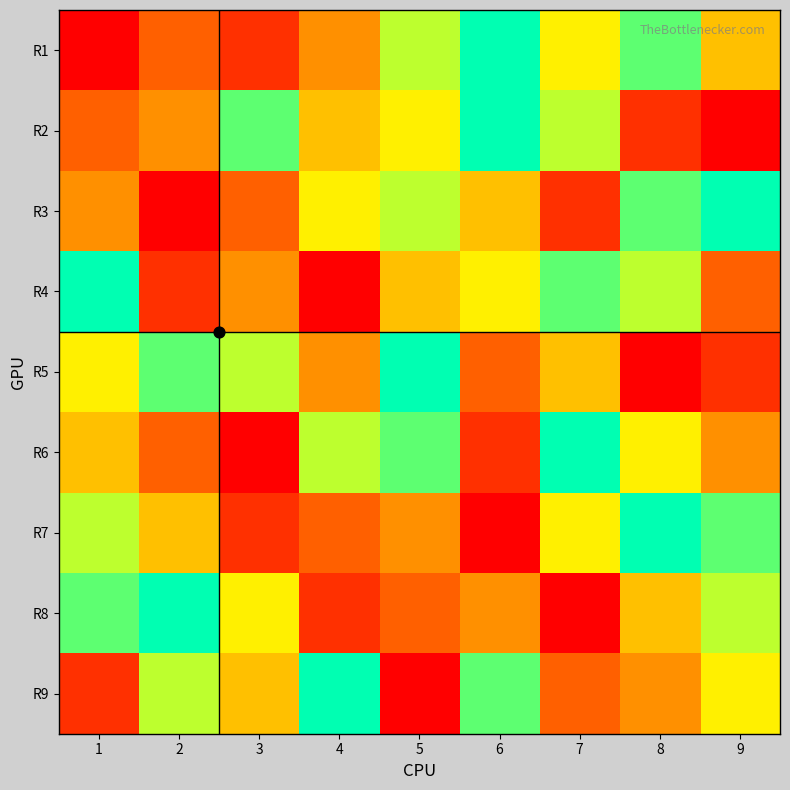

Reading right to left, list all the values displayed in this chart.

R1: 9=5	8=8	7=6	6=9	5=7	4=4	3=2	2=3	1=1
R2: 9=1	8=2	7=7	6=9	5=6	4=5	3=8	2=4	1=3
R3: 9=9	8=8	7=2	6=5	5=7	4=6	3=3	2=1	1=4
R4: 9=3	8=7	7=8	6=6	5=5	4=1	3=4	2=2	1=9
R5: 9=2	8=1	7=5	6=3	5=9	4=4	3=7	2=8	1=6
R6: 9=4	8=6	7=9	6=2	5=8	4=7	3=1	2=3	1=5
R7: 9=8	8=9	7=6	6=1	5=4	4=3	3=2	2=5	1=7
R8: 9=7	8=5	7=1	6=4	5=3	4=2	3=6	2=9	1=8
R9: 9=6	8=4	7=3	6=8	5=1	4=9	3=5	2=7	1=2